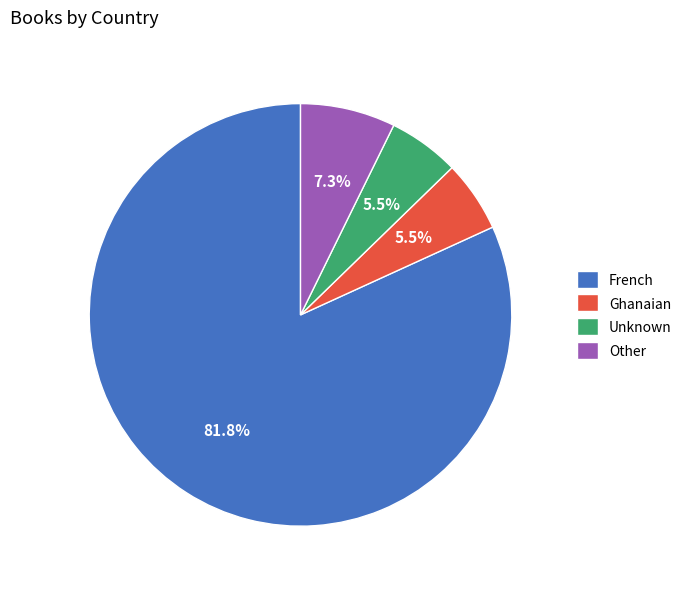

To the nearest percent, what is the difference between the Other and Ghanaian slice percentages?

2%